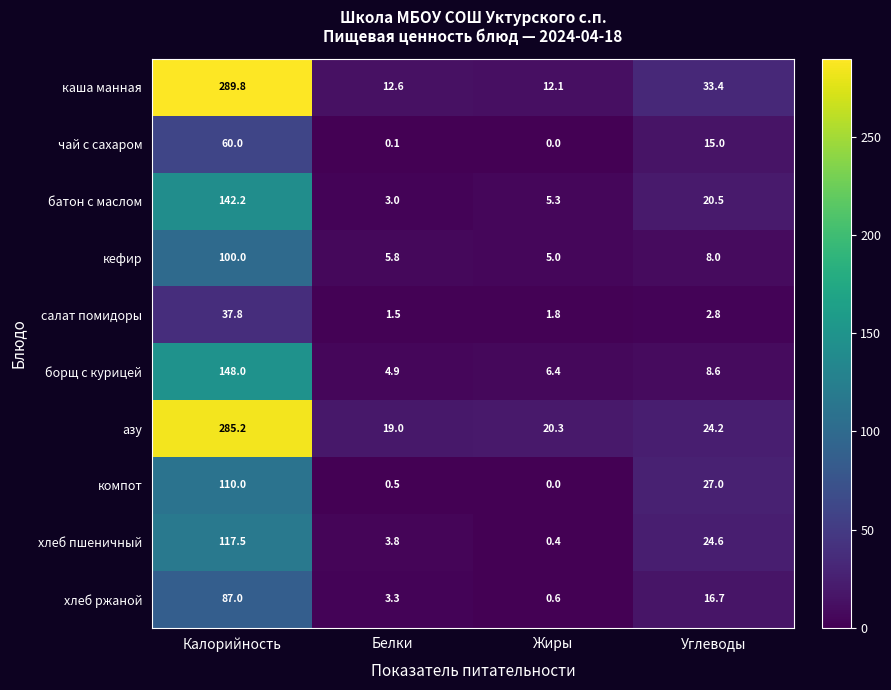

What is the sum of the хлеб ржаной values at Жиры and Белки?

3.9